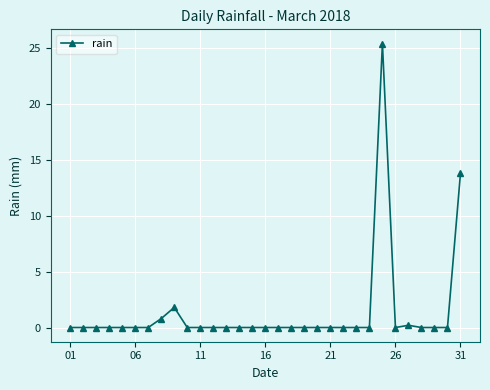

What is the sum of all values?

42.0